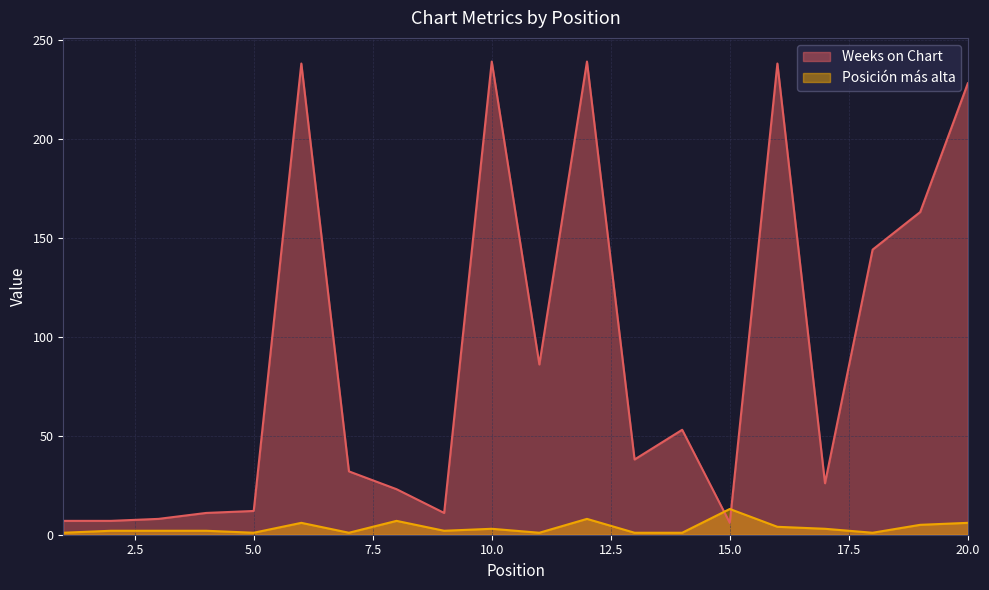

How many intersections are there between Posición más alta and Weeks on Chart?

2